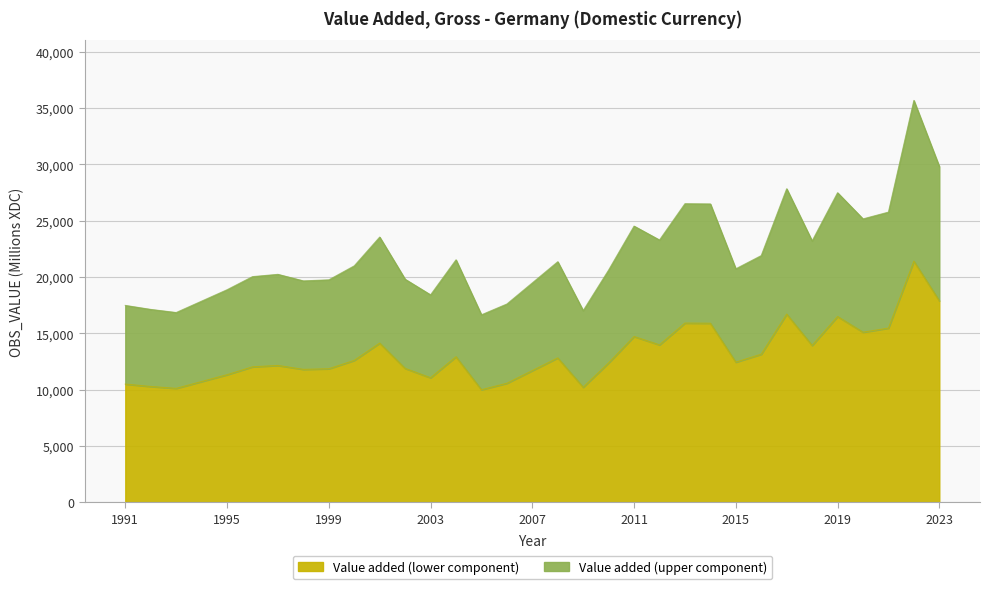

Count the number of values greater than 20720.

16